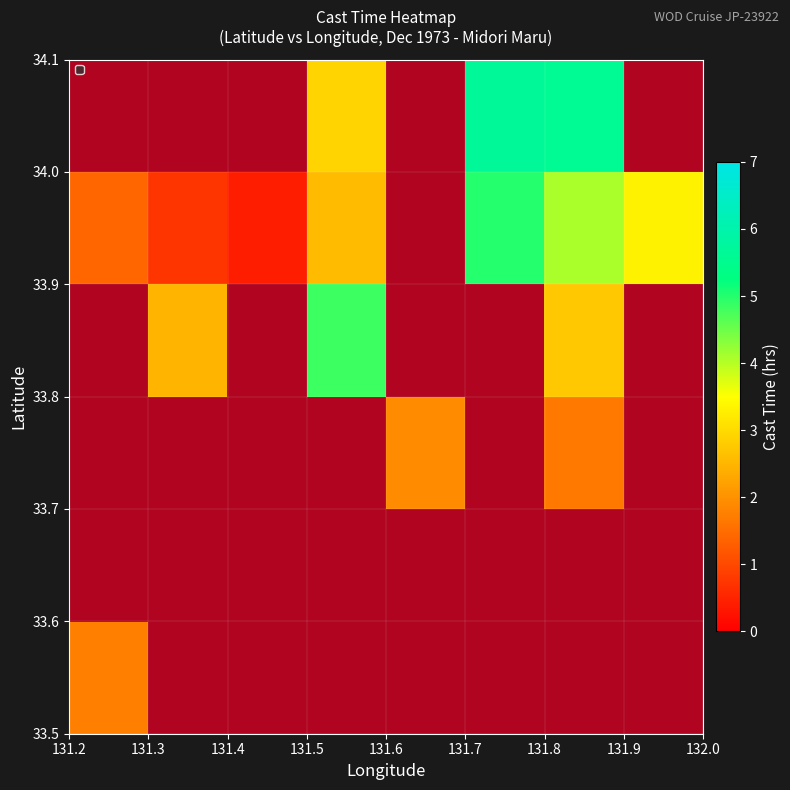

How many data points does each series have?

8